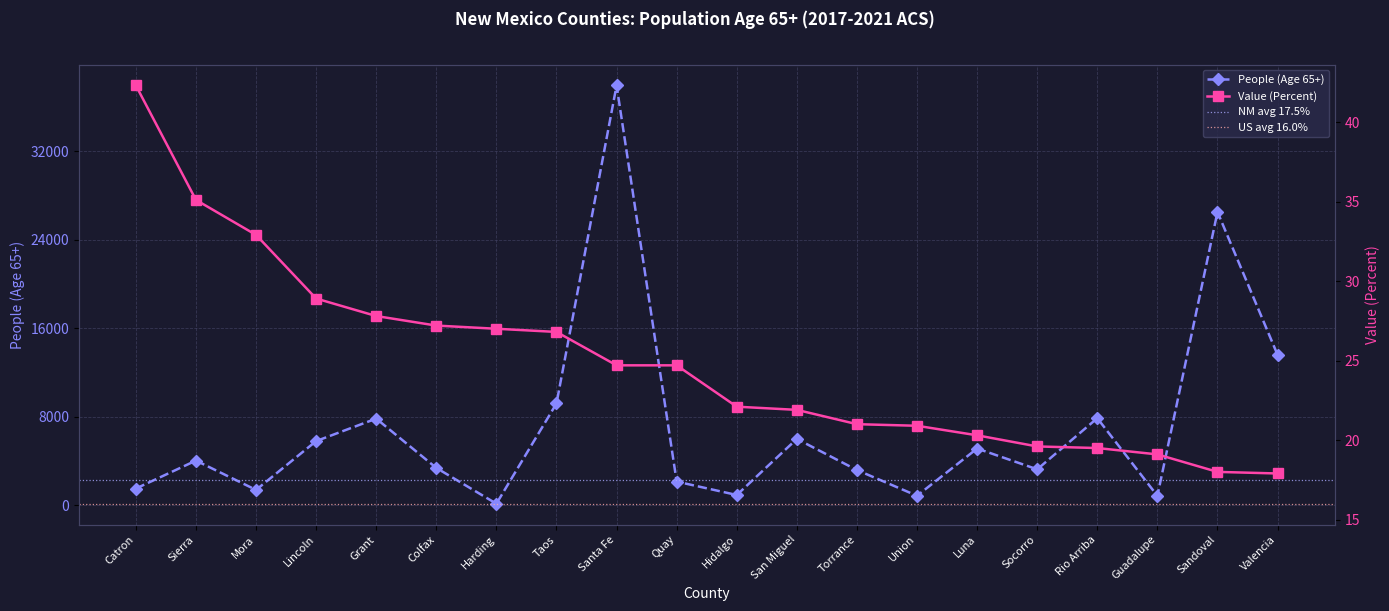

Rank the series by their maximum value, from lowest to highest.

Value (Percent), People (Age 65+)